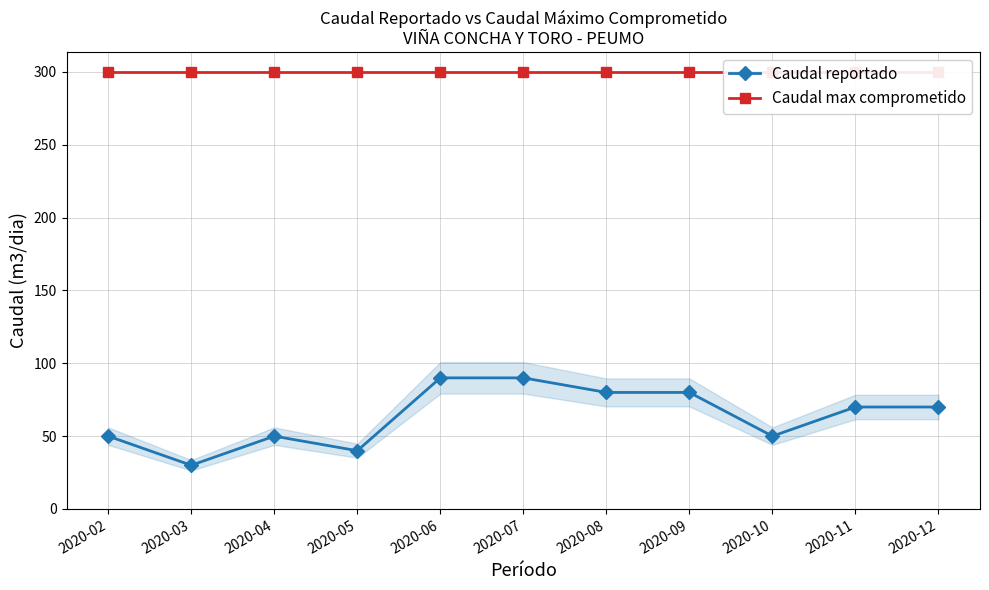

Reading left to right, list all the values displayed in this chart.

Caudal reportado: 50	30	50	40	90	90	80	80	50	70	70
Caudal max comprometido: 300	300	300	300	300	300	300	300	300	300	300